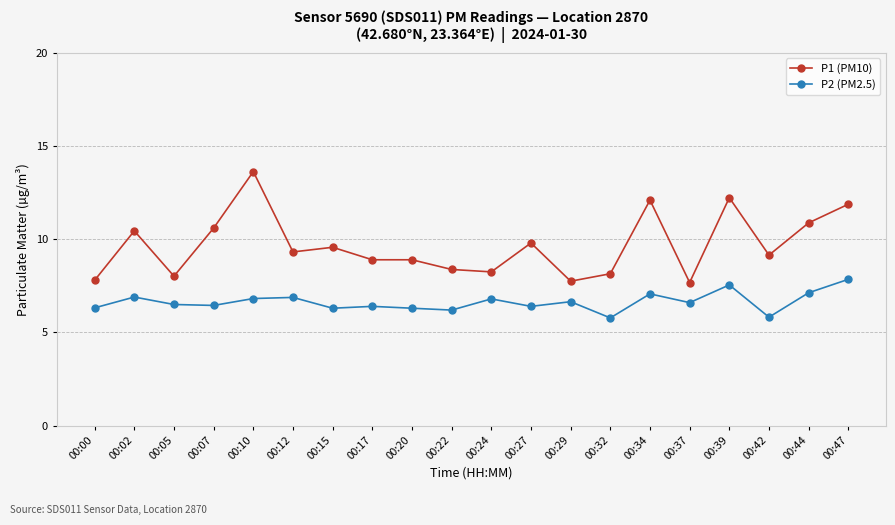

Which series has the largest range (max minus min)?

P1 (PM10)